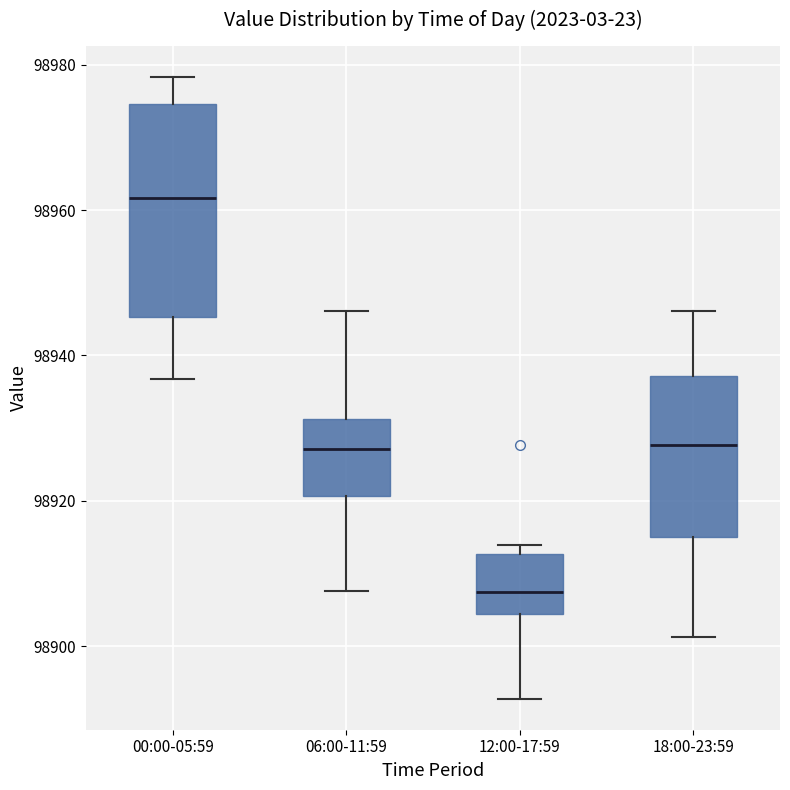

Reading left to right, transcribe this box plot: for each box, give where its median line is, the range the box spans, and where its two whiskers end, as read against the y-axis. The values are not printed on the chart, so give them approximately, as read against the axis.

00:00-05:59: median 98962, box 98946 to 98974, whiskers 98936 to 98978
06:00-11:59: median 98928, box 98920 to 98932, whiskers 98908 to 98946
12:00-17:59: median 98908, box 98904 to 98912, whiskers 98892 to 98914
18:00-23:59: median 98928, box 98916 to 98938, whiskers 98902 to 98946